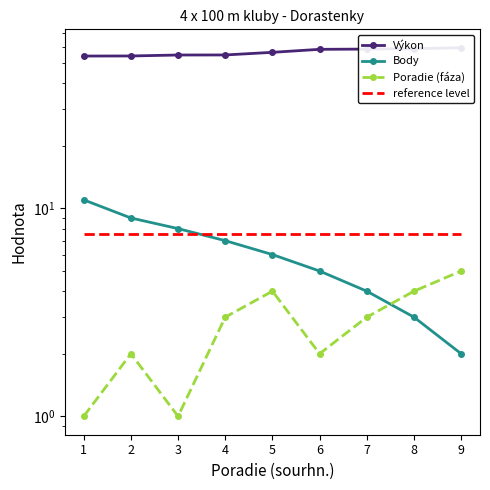

Where is the first local minimum for Poradie (fáza)?

3